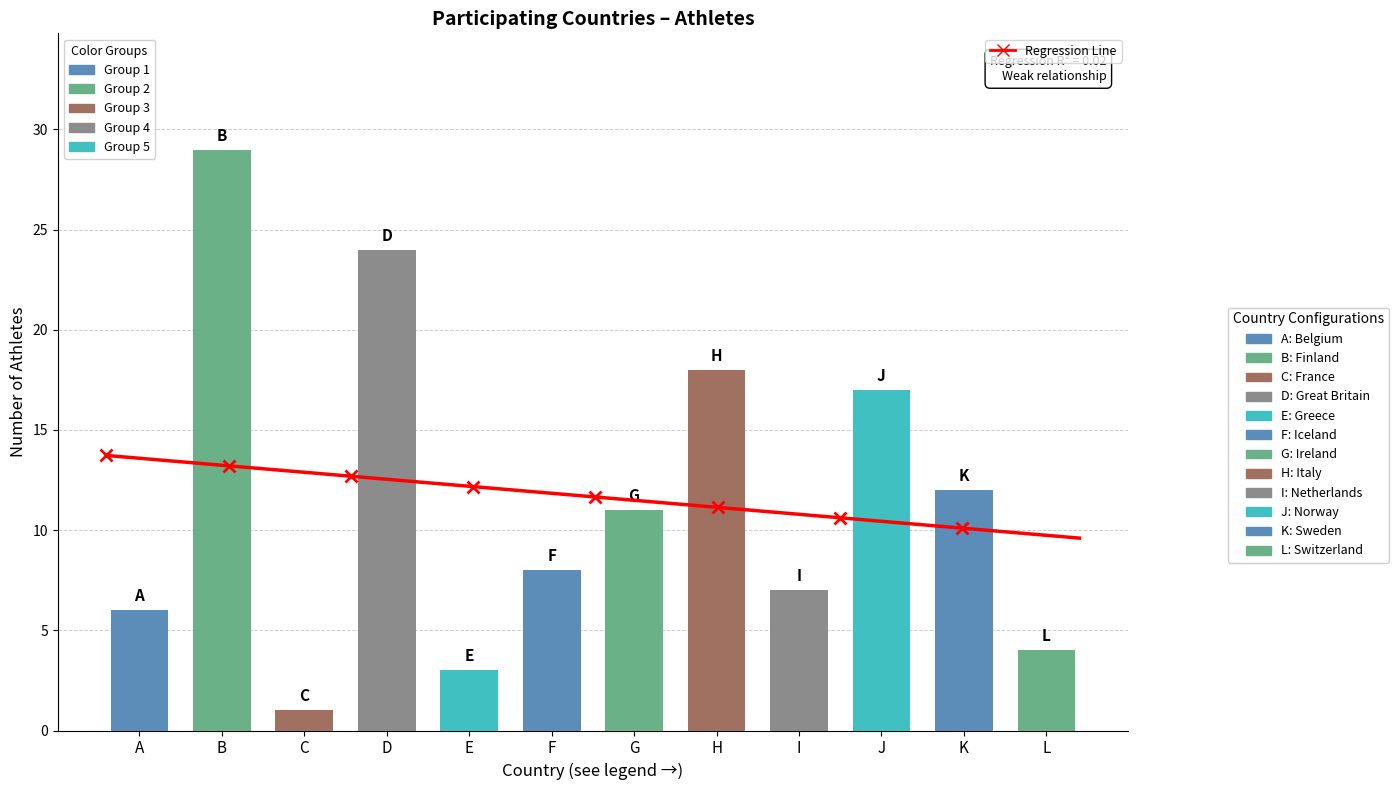

The chart shows a value of 12 at Sweden. True or false?

True